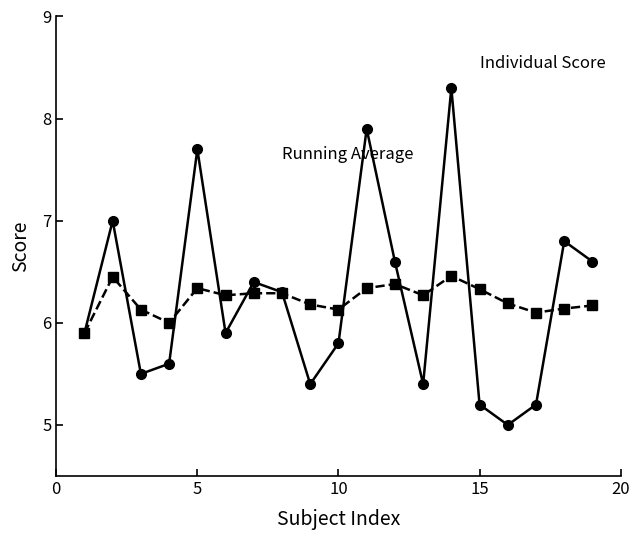

What is the minimum value shown in the chart?

5.0